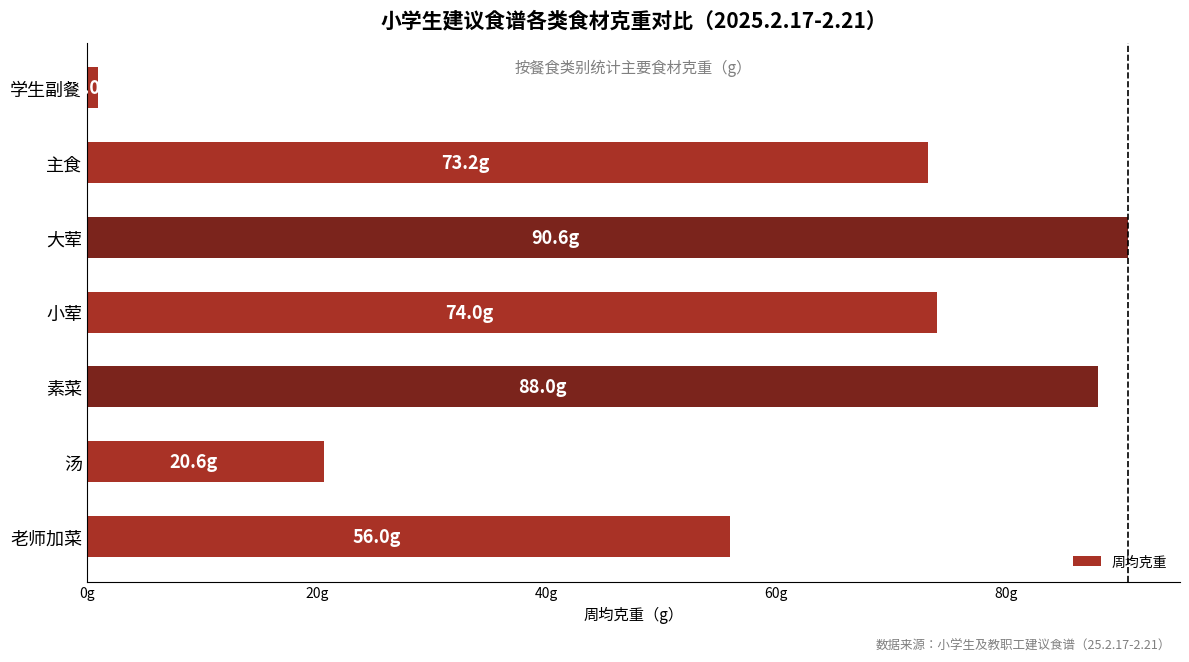

Are the bars horizontal?

Yes